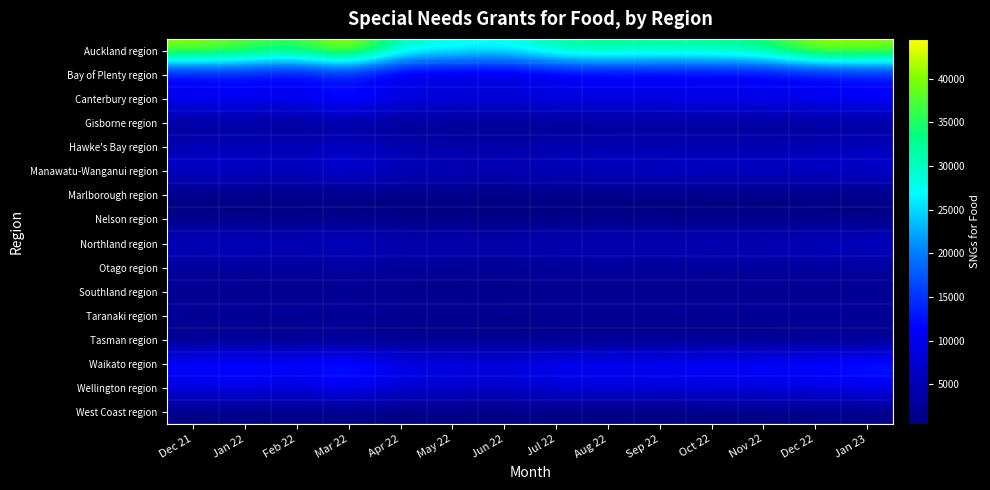

Rank the series by their maximum value, from highest to lowest.

Auckland region, Waikato region, Canterbury region, Wellington region, Bay of Plenty region, Manawatu-Wanganui region, Northland region, Hawke's Bay region, Taranaki region, Otago region, Gisborne region, Southland region, Nelson region, Marlborough region, West Coast region, Tasman region